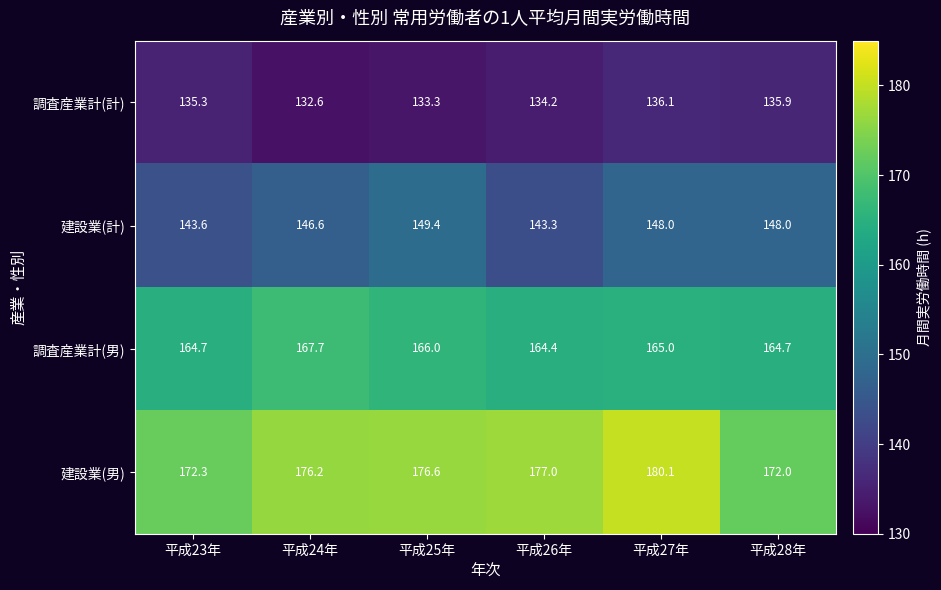

At how many categories does at least one series exceed 146?

6